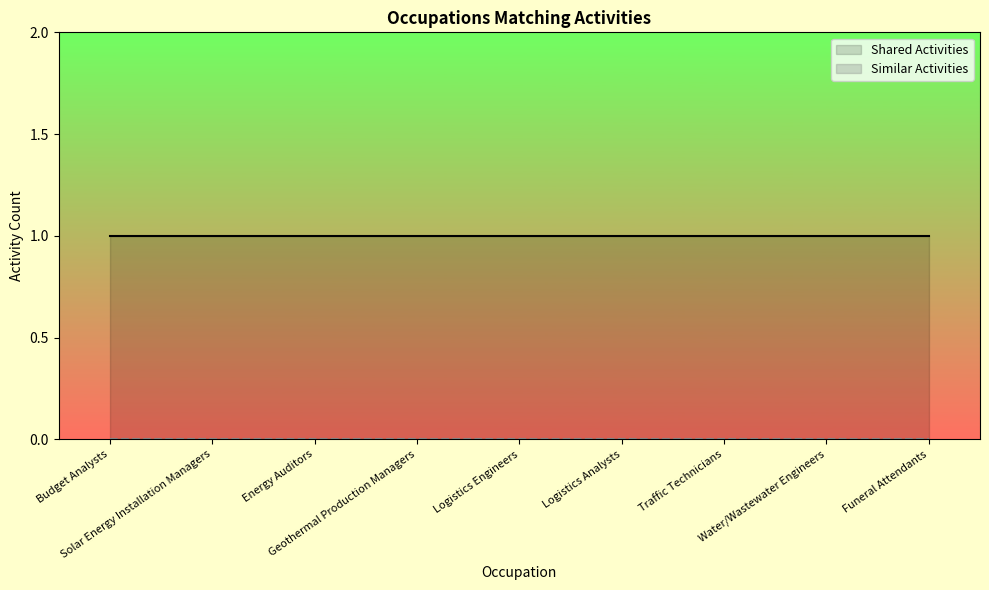

The Shared Activities series shows 1 at Geothermal Production Managers. True or false?

True